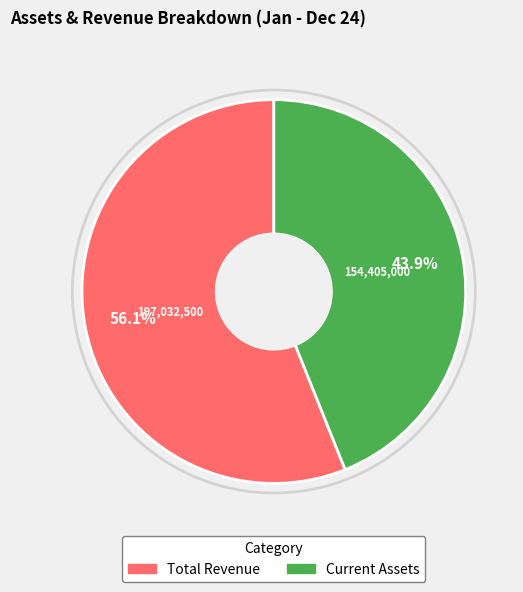

Between Current Assets and Total Revenue, which is larger?

Total Revenue